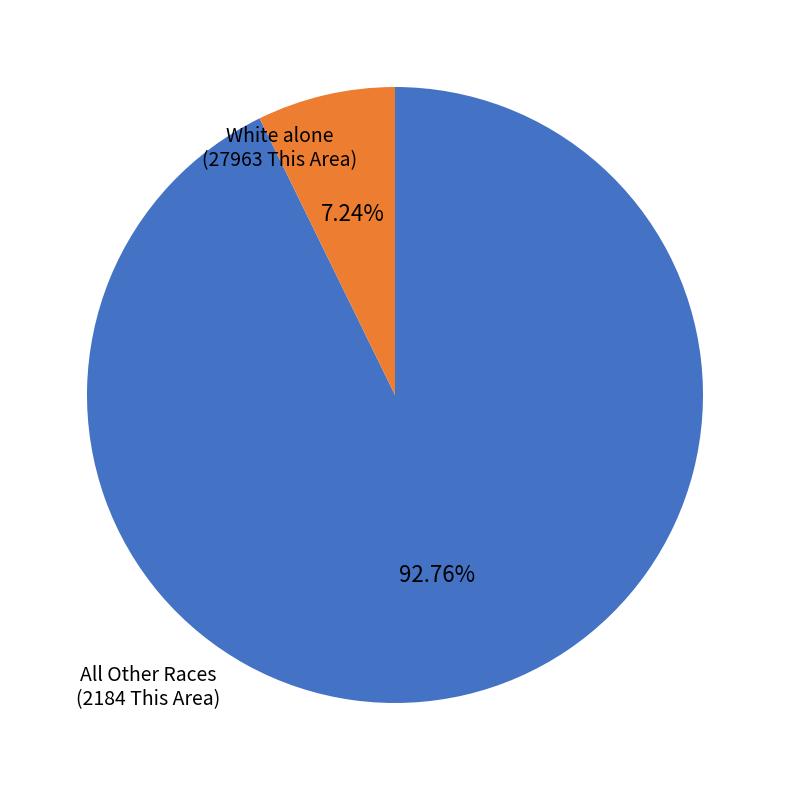

Is the sum of White alone and All Other Races greater than half?

Yes